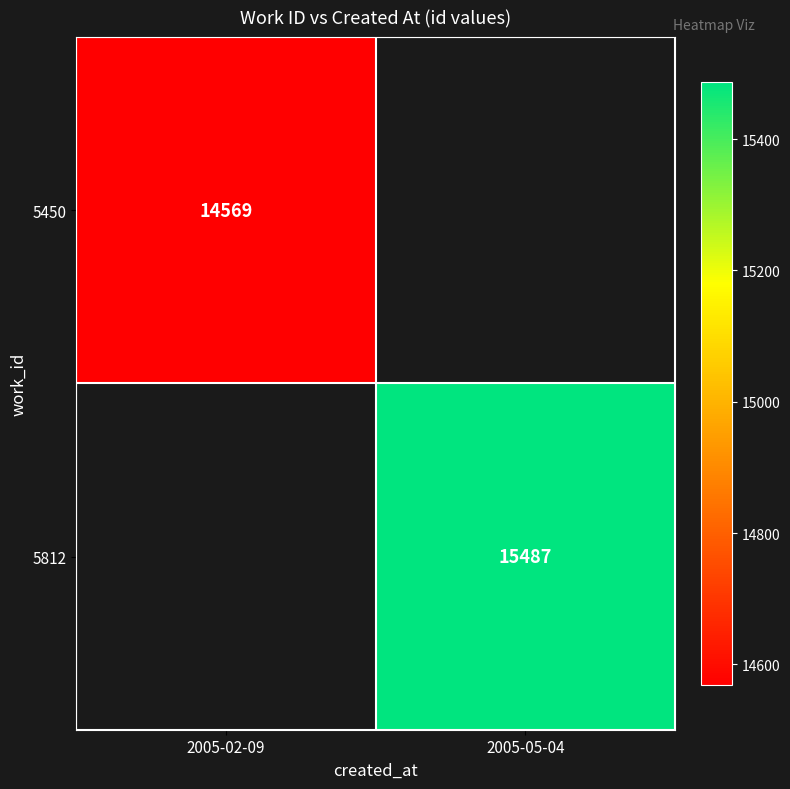

The 5450 series shows 14569 at 2005-02-09. True or false?

True